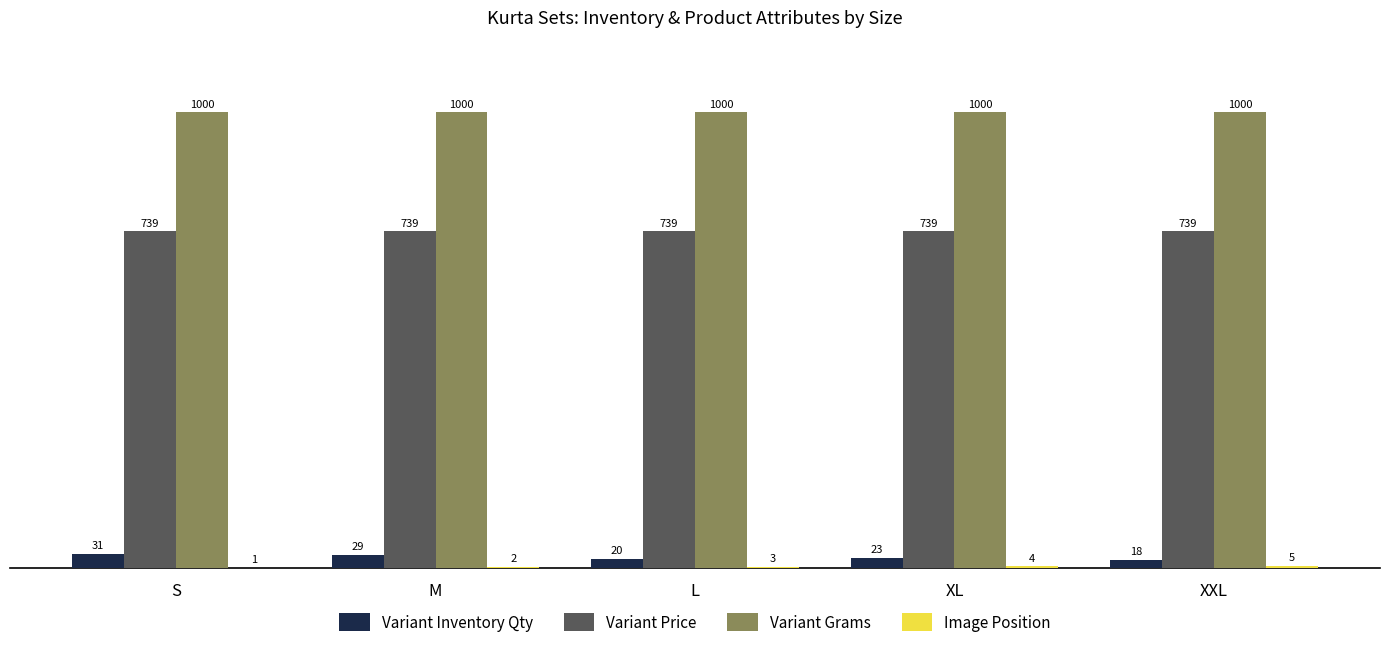

Are the bars horizontal?

No